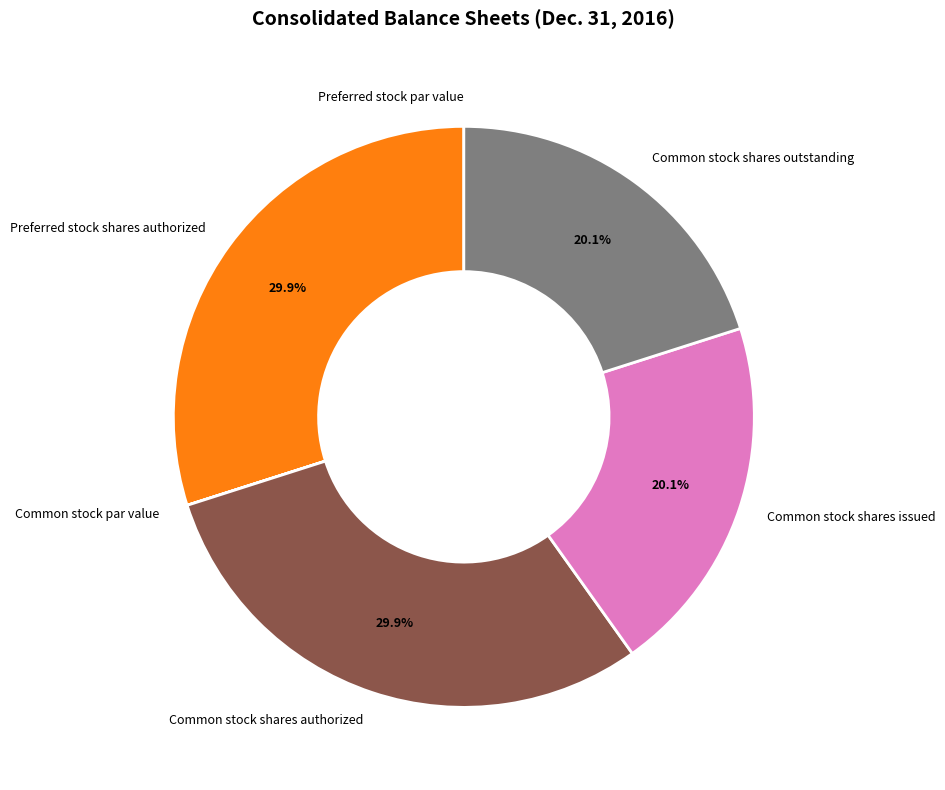

How much of the chart is everything except Common stock shares outstanding?

79.9%